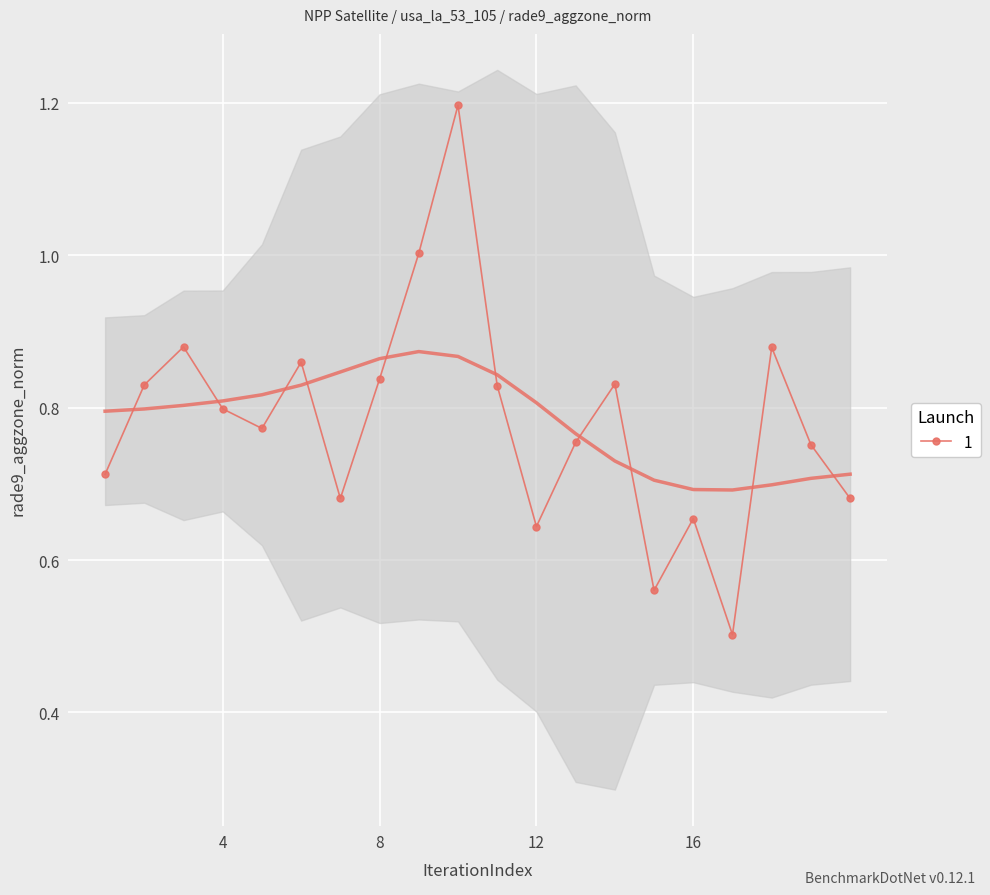

Reading left to right, what are all the values shown in this chart?

1=0.7	2=0.8	3=0.9	4=0.8	5=0.8	6=0.9	7=0.7	8=0.8	9=1.0	10=1.2	11=0.8	12=0.6	13=0.8	14=0.8	15=0.6	16=0.7	17=0.5	18=0.9	19=0.8	20=0.7